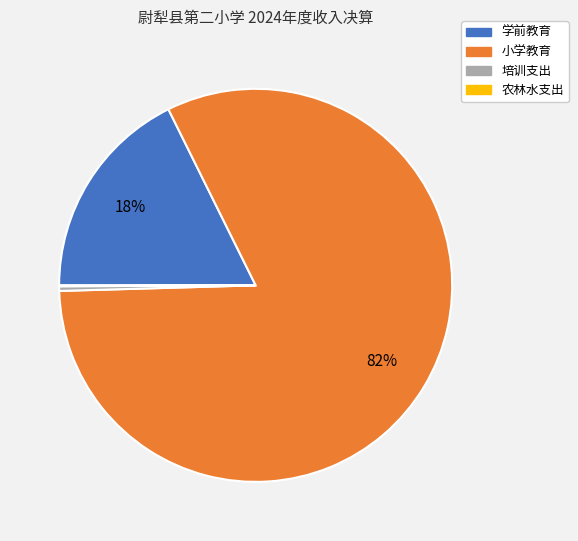

To the nearest percent, what portion does 小学教育 represent?

82%